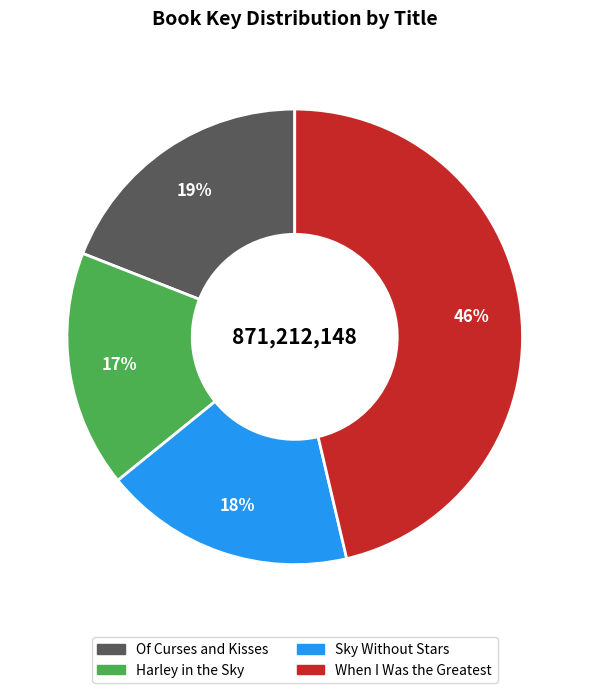

How many slices are in this pie chart?

4